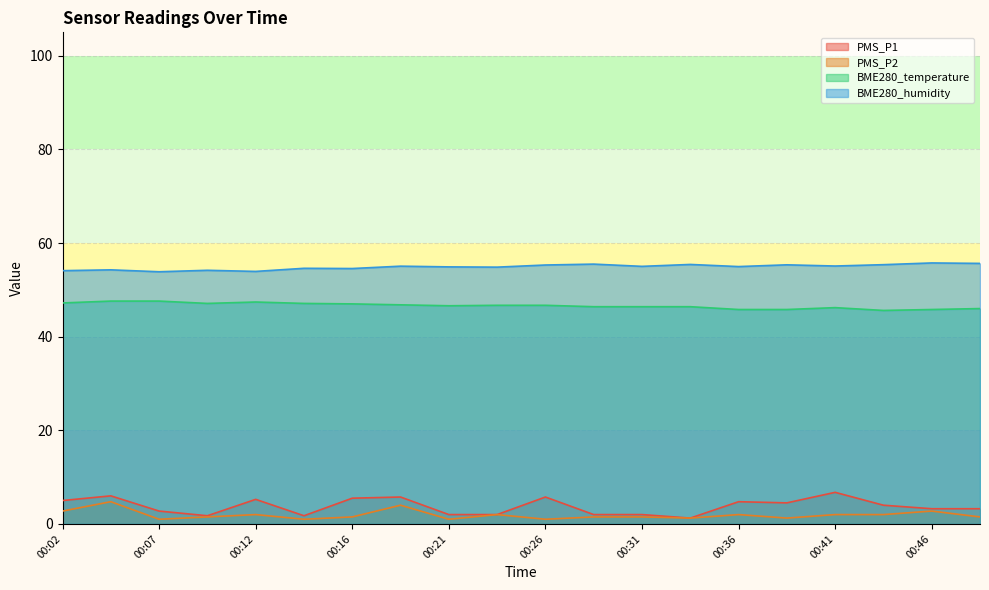

Which series changed the most between 00:09 and 00:12?

PMS_P1